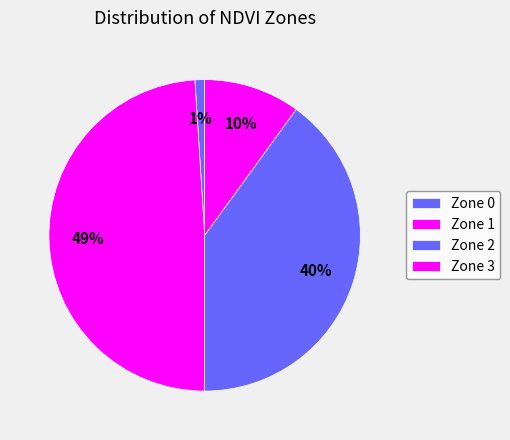

What is the total percentage of Zone 3 and Zone 1?

59.0%